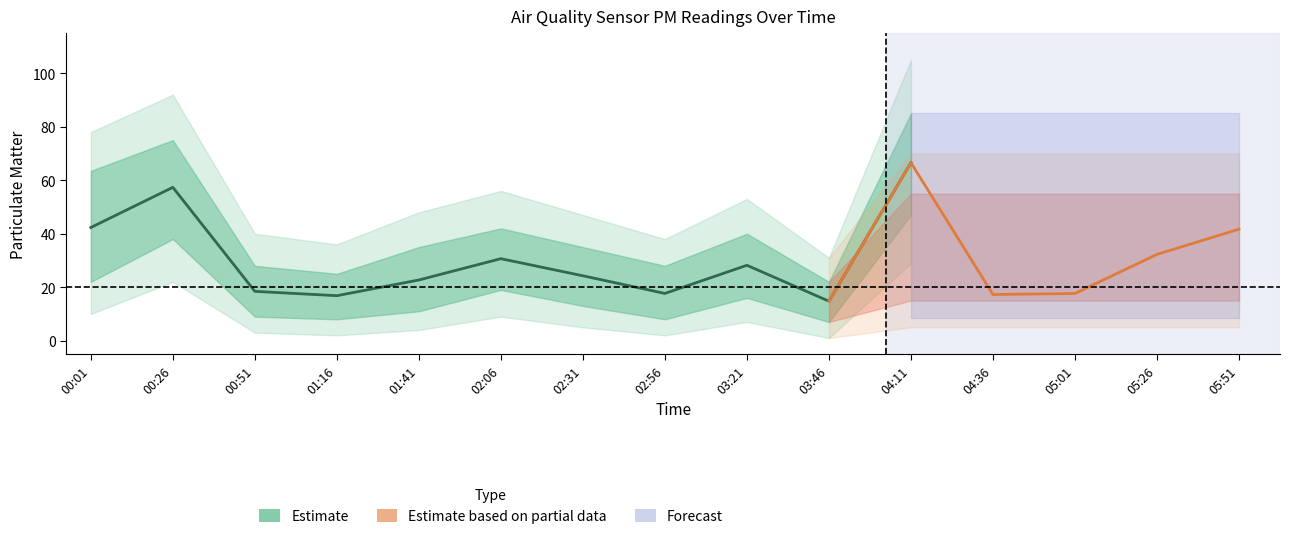

The value of P2 at 01:41 is 3.9. True or false?

True